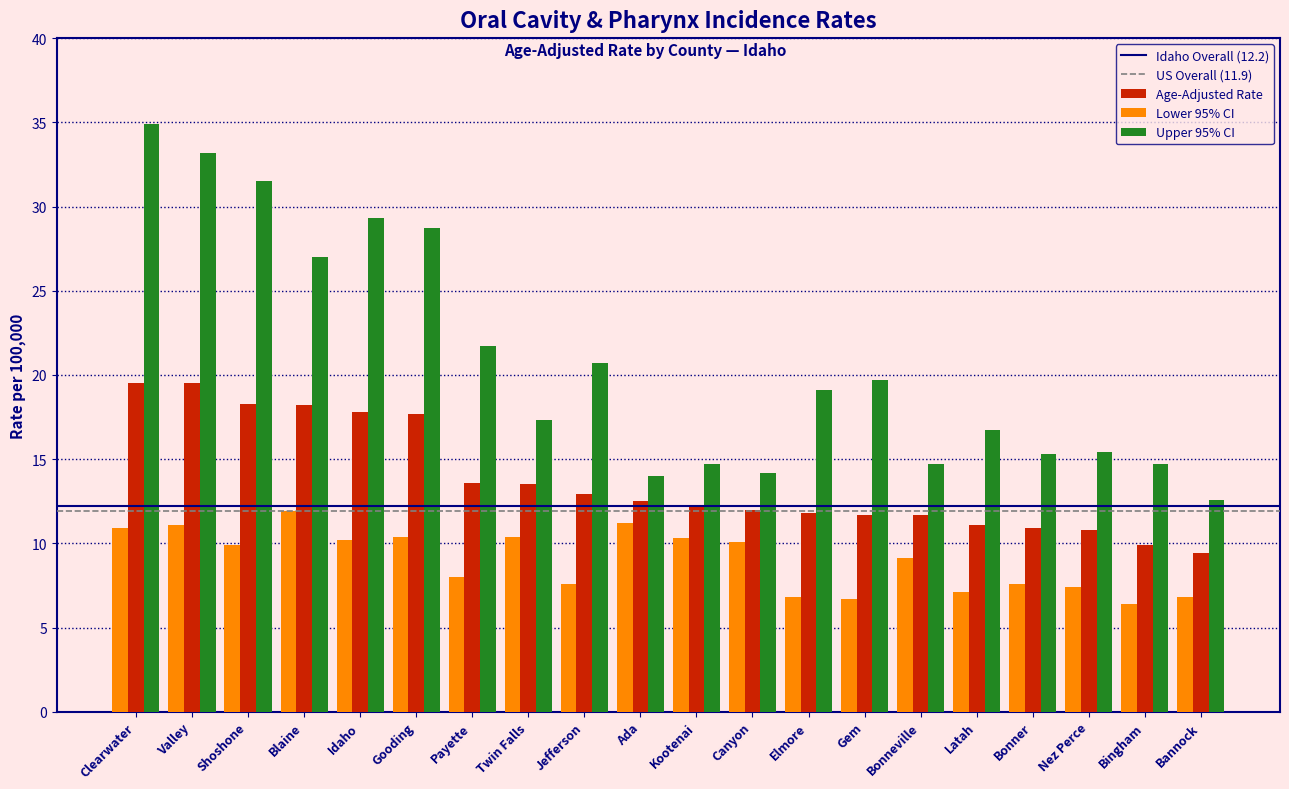

List the series in order of their overall mean, highest first.

Upper 95% CI, Age-Adjusted Rate, Lower 95% CI